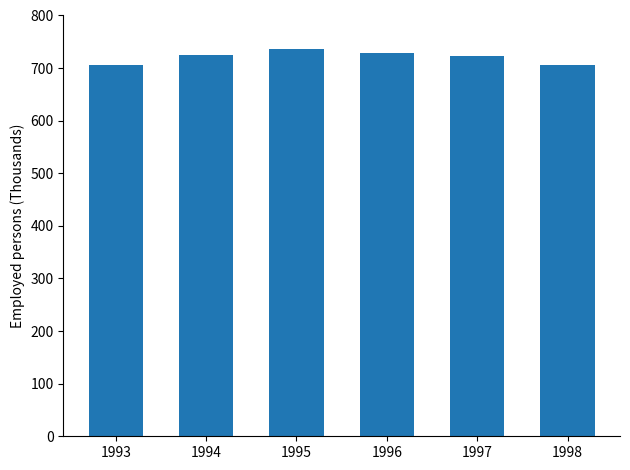

What is the greatest value displayed?

736.2